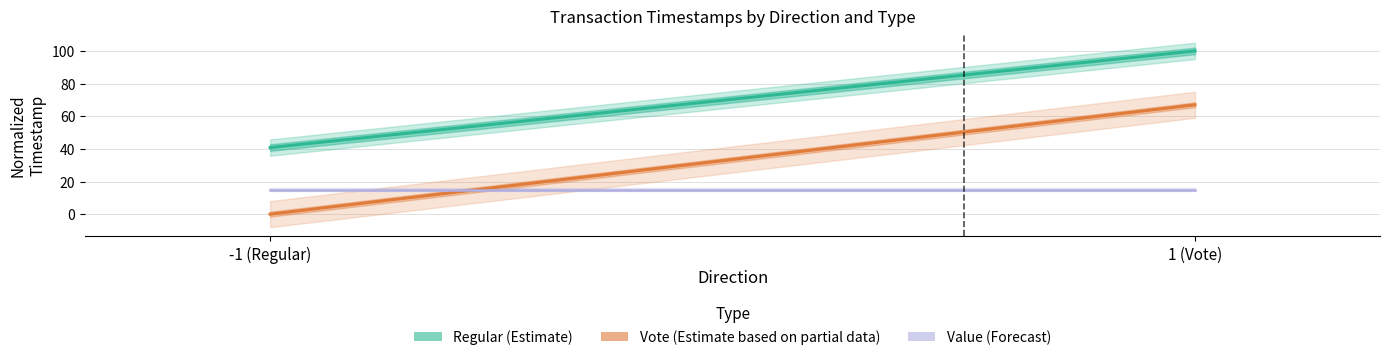

What is the sum of the Regular (Estimate) values at 1 (Vote) and -1 (Regular)?

140.8